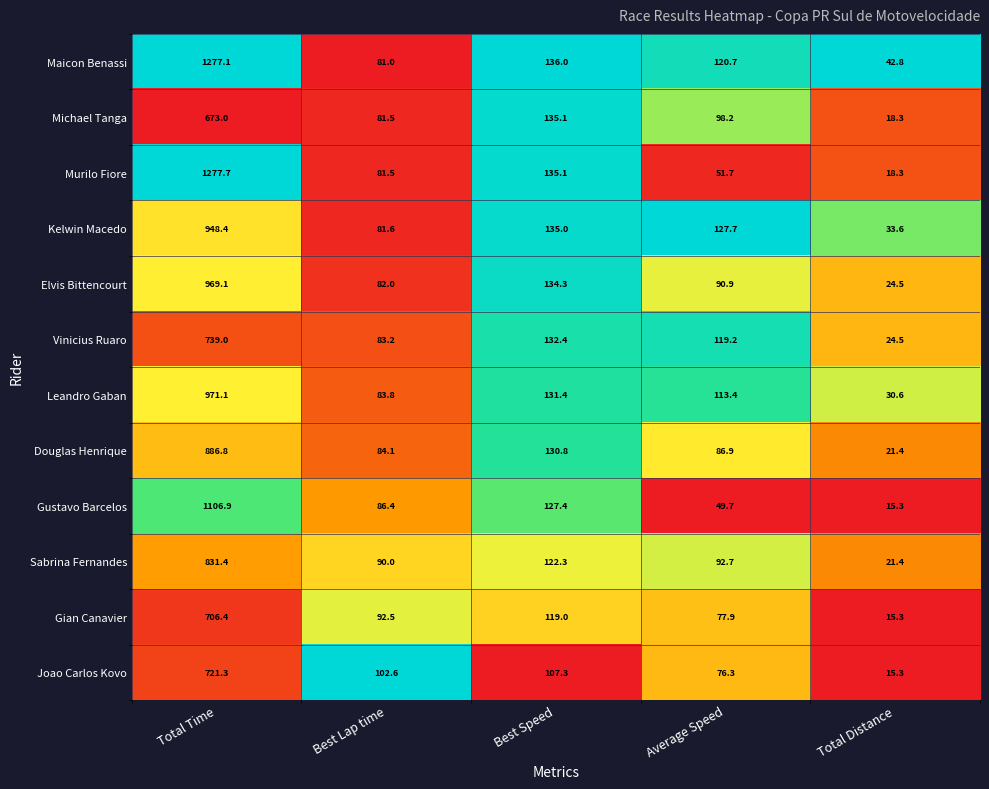

What is the sum of all Michael Tanga values?

1006.1